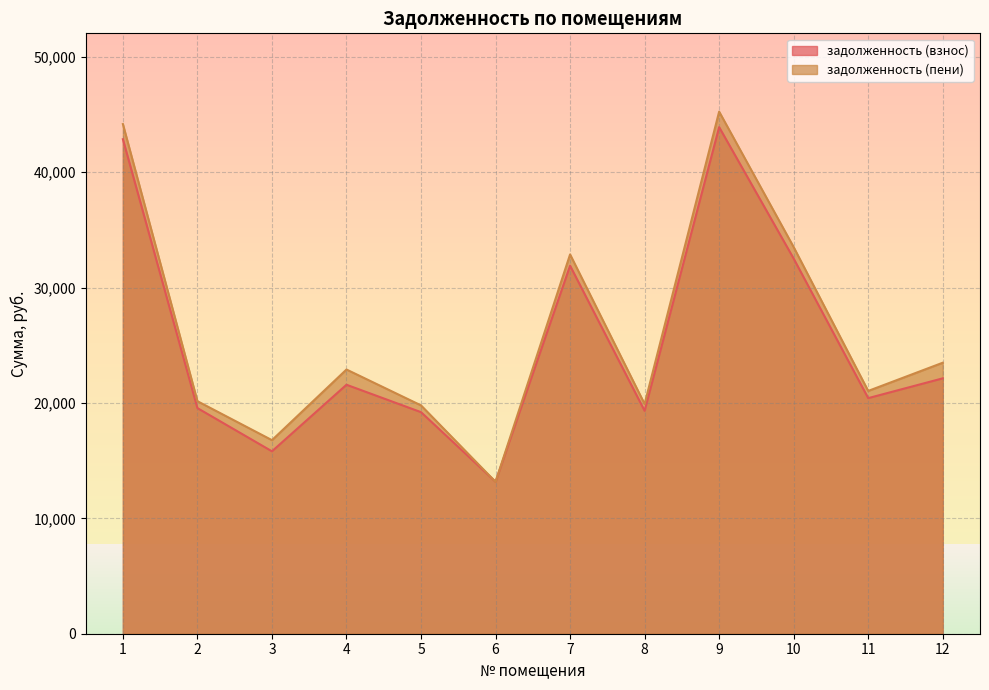

What are all the series names shown in the legend?

задолженность (взнос), задолженность (пени)